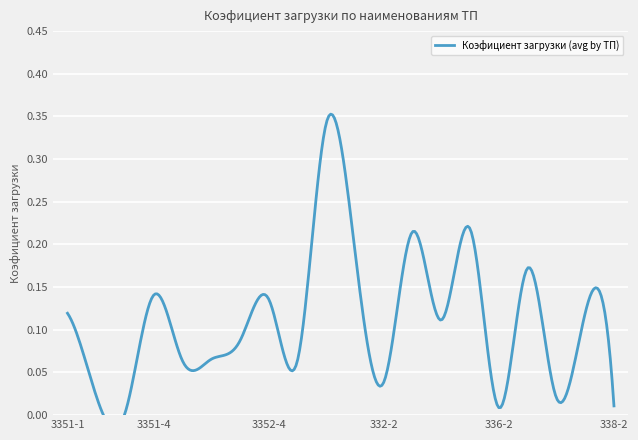

At which category does the chart reach its minimum across all series?

3351-3